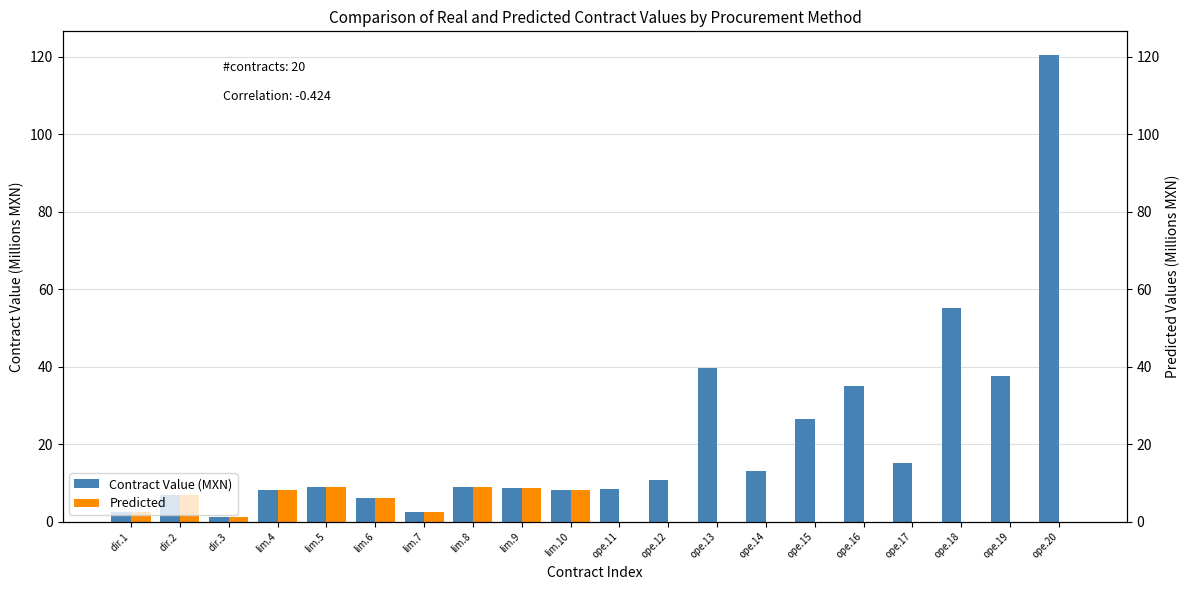

What is the minimum value for Contract Value (MXN)?

1.2